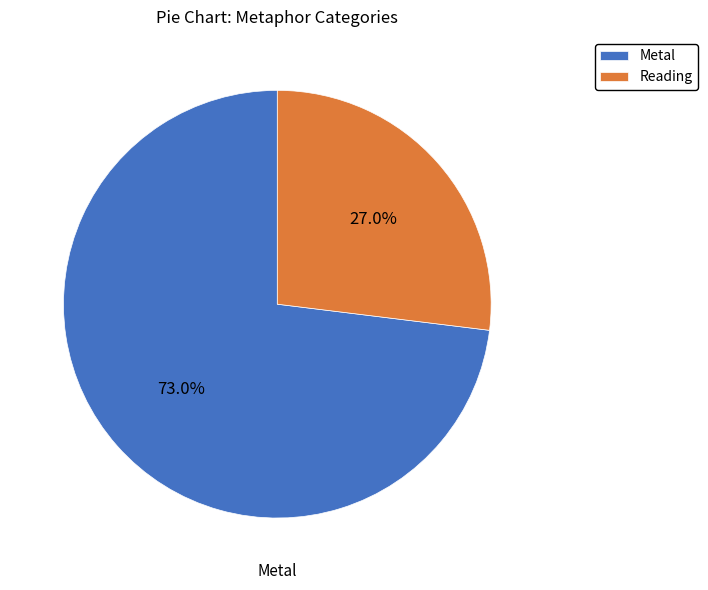

How many segments does this pie chart have?

2